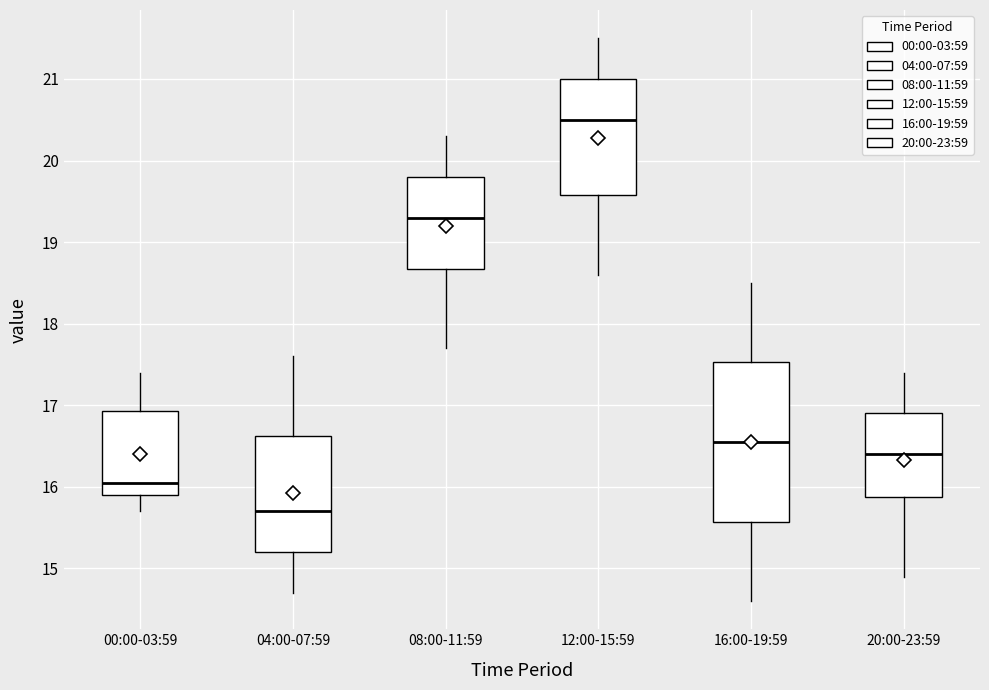

Which box is the tallest, from its lower edge to its upper edge?

16:00-19:59